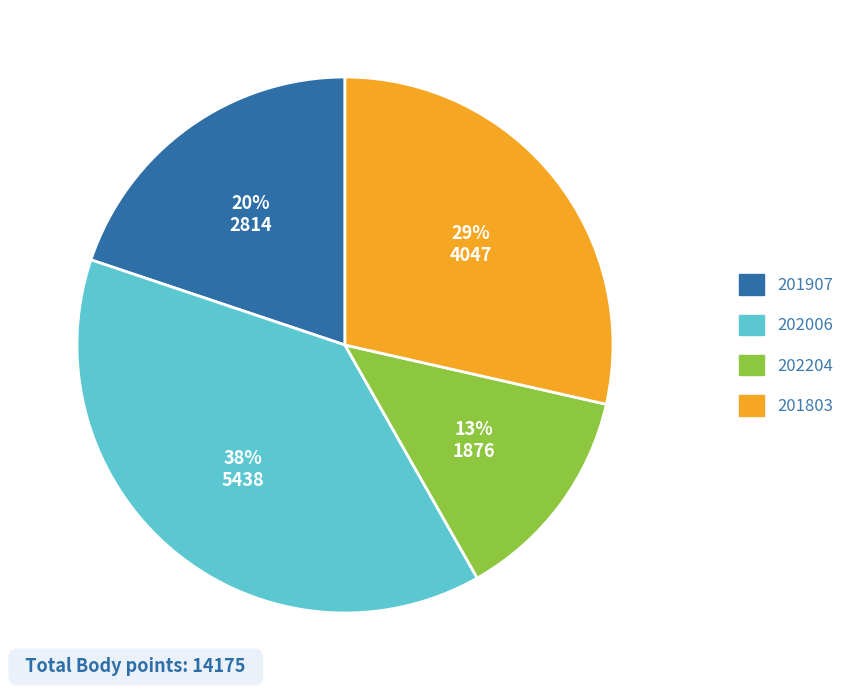

What percentage is the 201907 slice, to the nearest percent?

20%